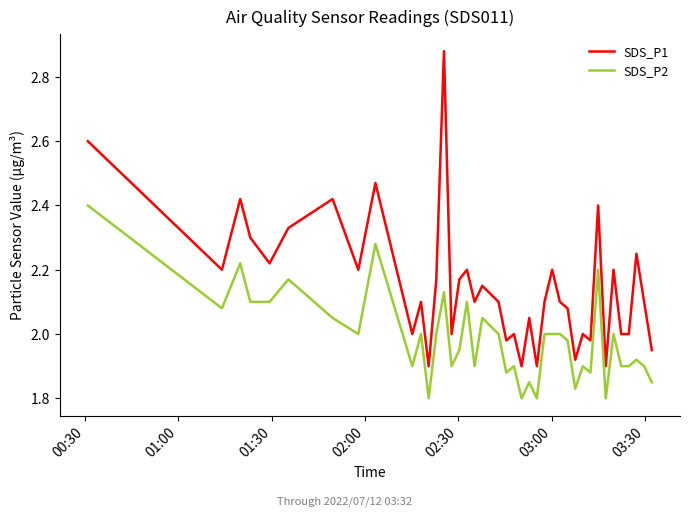

True or false: SDS_P1 and SDS_P2 cross at least once.

False